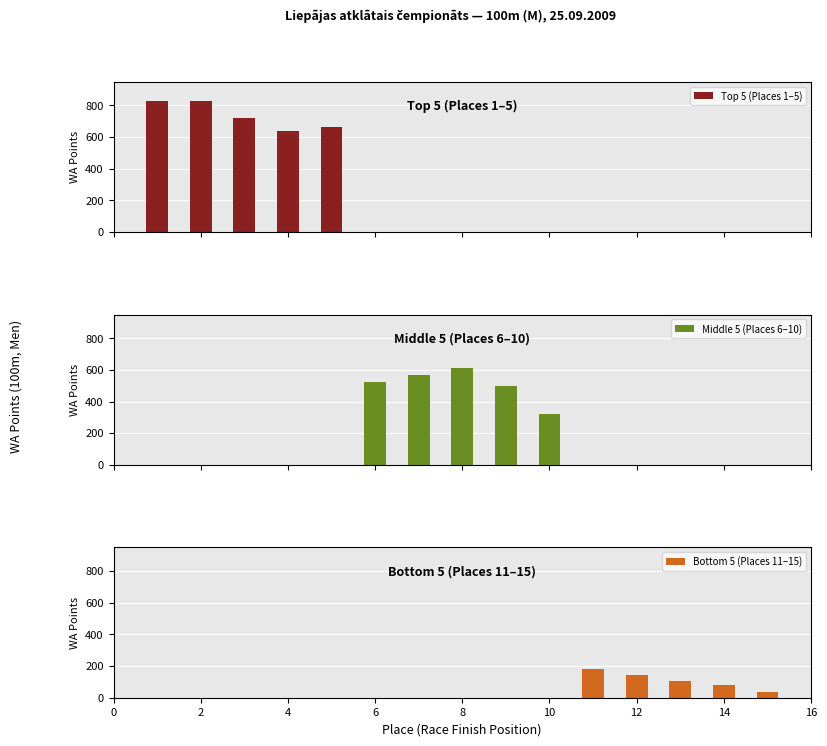

The value of Bottom 5 (Places 11–15) at 12 is 76. True or false?

False